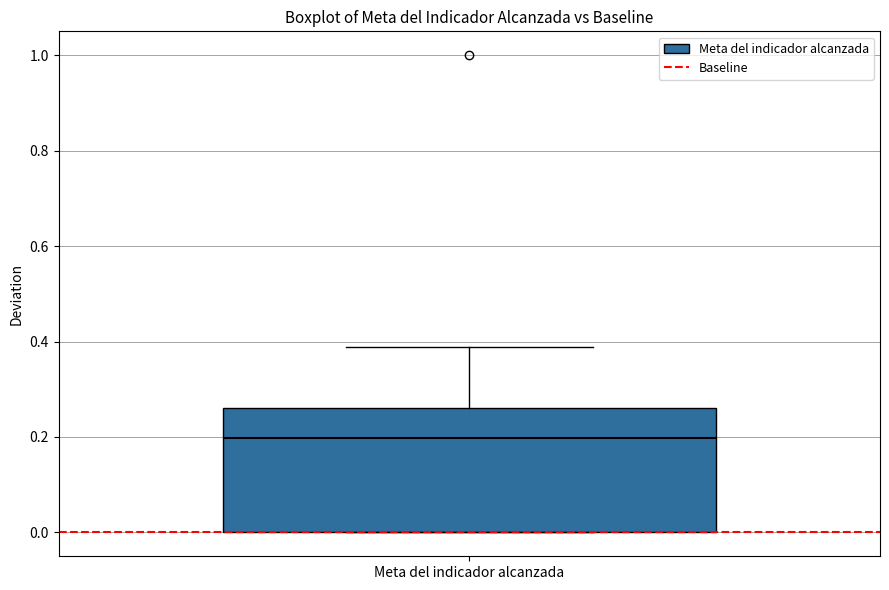

Read this box plot against the y-axis: the position of the median line, the range covered by the box, and the ends of both whiskers. The values are not printed on the chart, so give them approximately, as read against the axis.

median 0.20, box 0.00 to 0.26, whiskers 0.00 to 0.38